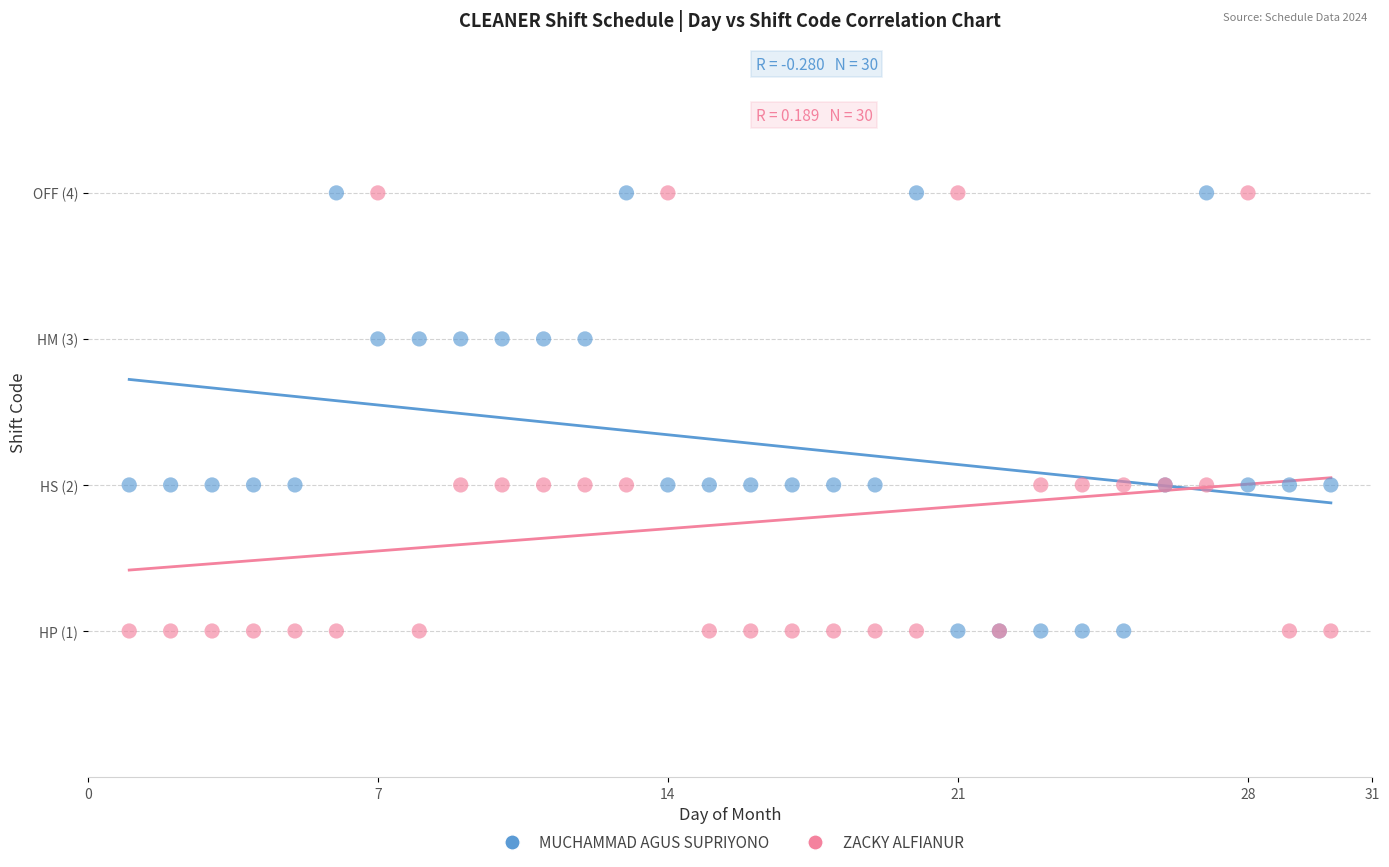

What are all the series names shown in the legend?

MUCHAMMAD AGUS SUPRIYONO, ZACKY ALFIANUR